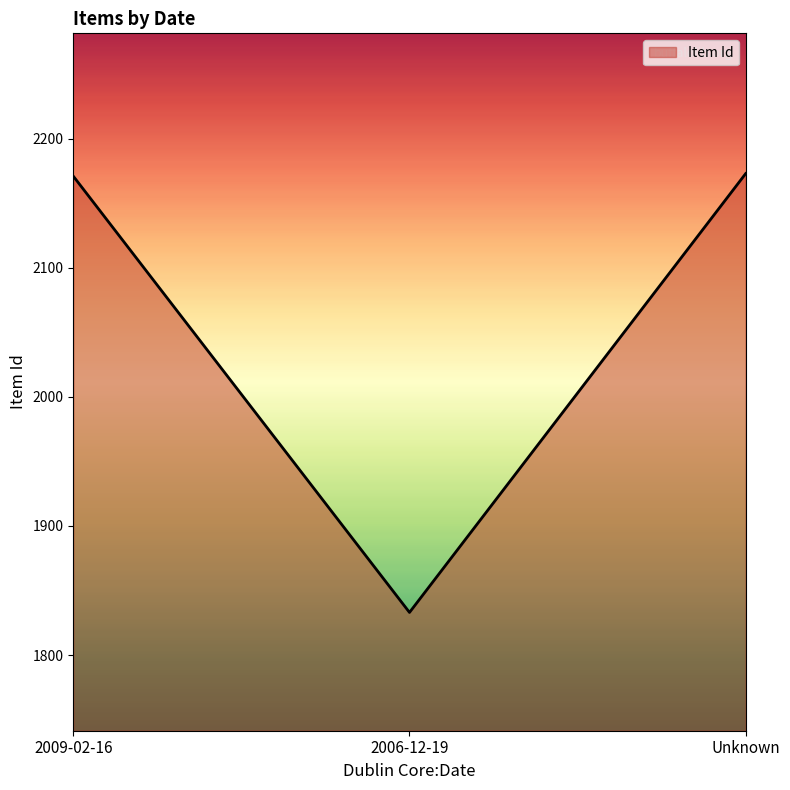

Where is the data nearest to the value 2003?

2009-02-16